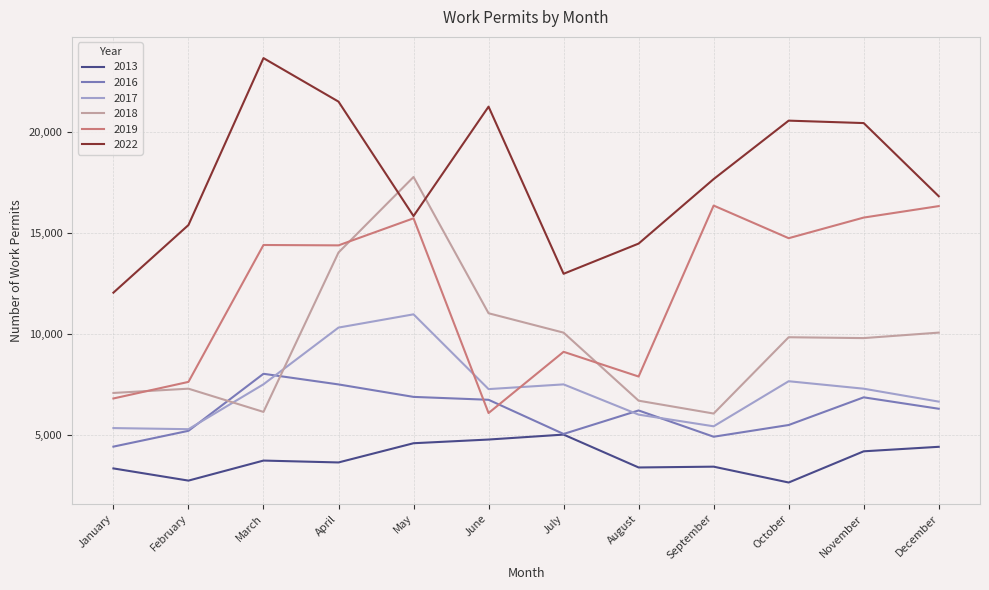

Between April and July, which series saw the biggest shift?

2022